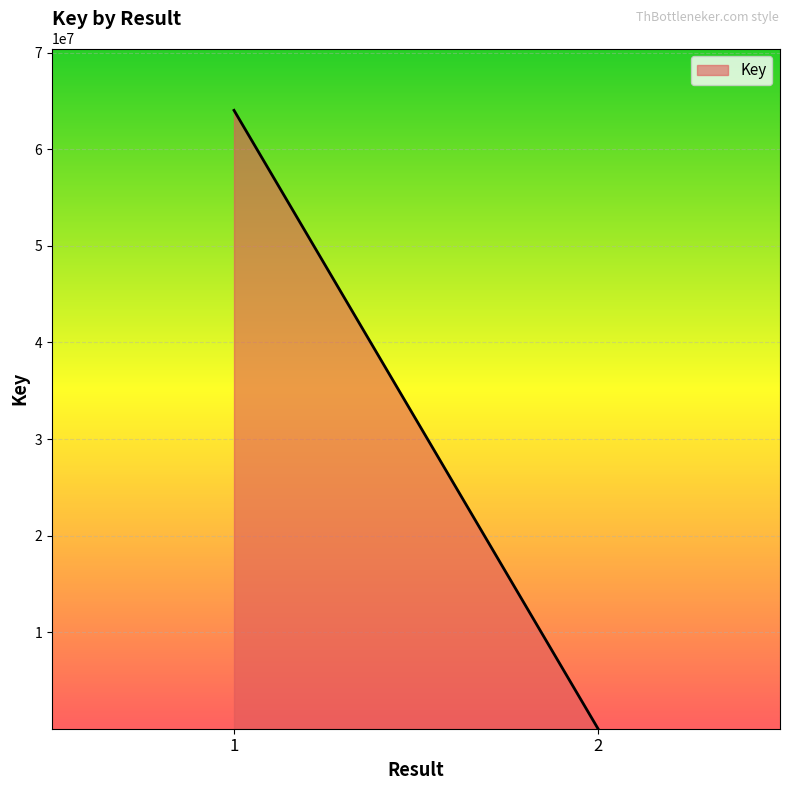

Reading left to right, extract all data points from this chart.

64041335	6416